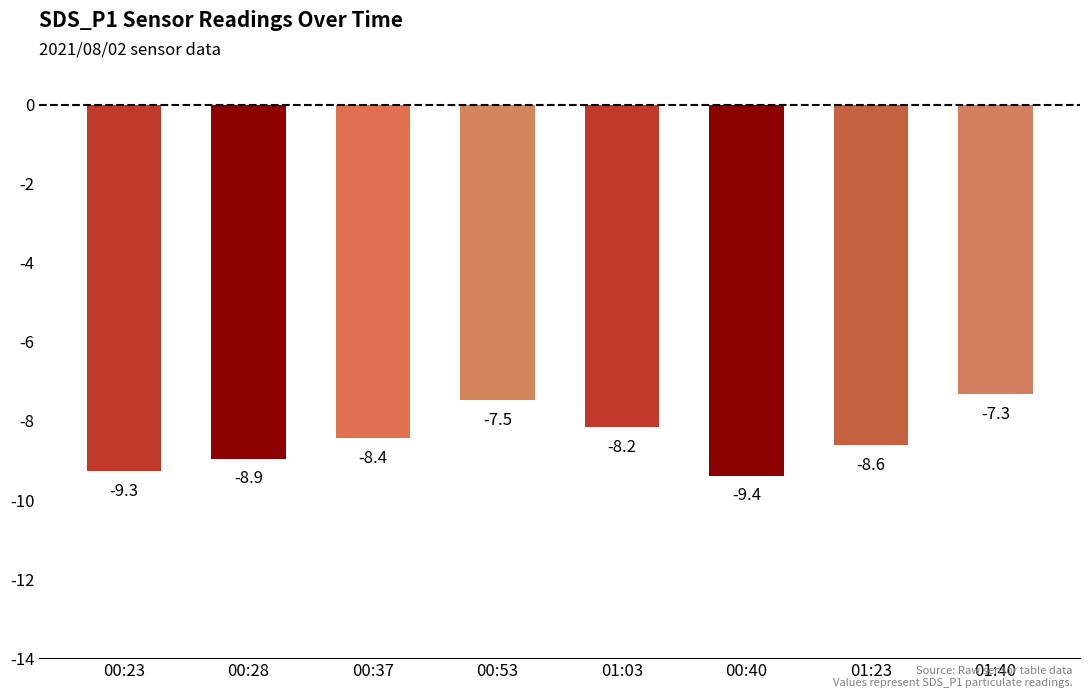

What is the smallest value displayed?

-9.4